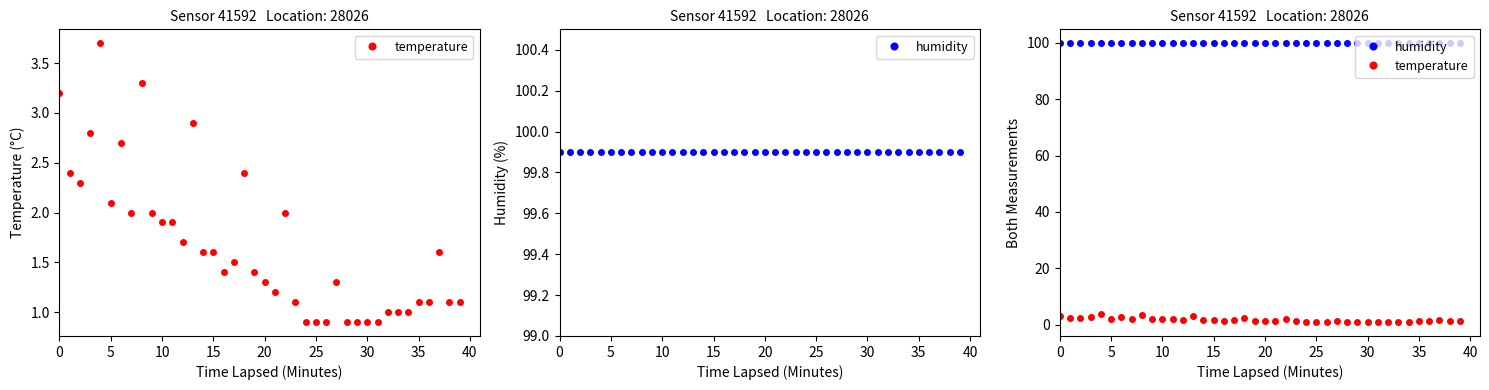

True or false: temperature and humidity cross at least once.

False